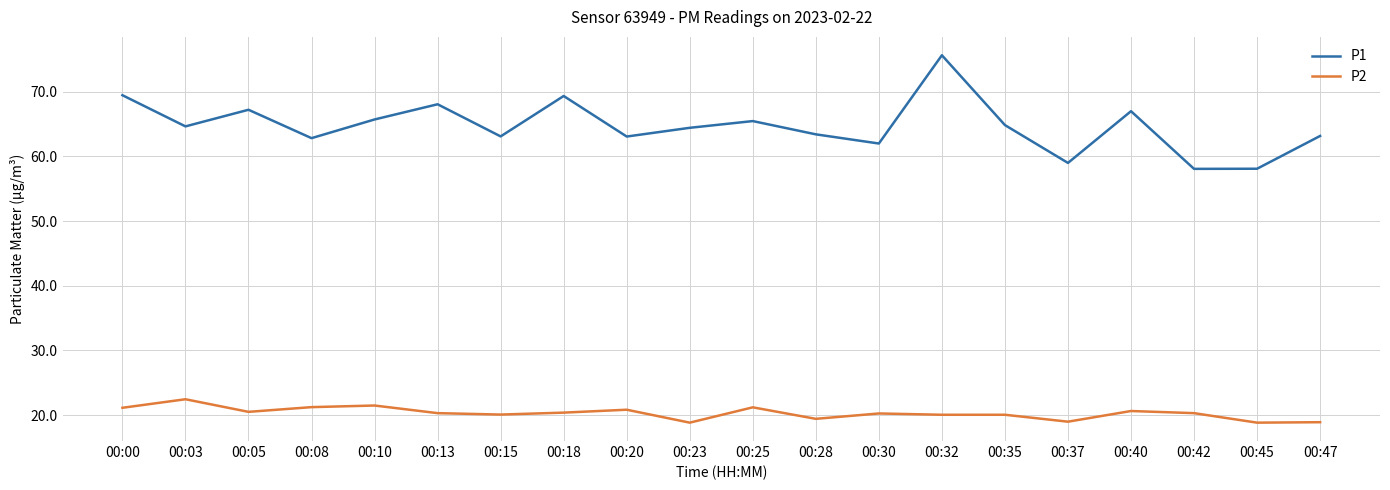

At how many categories does at least one series exceed 21?

20